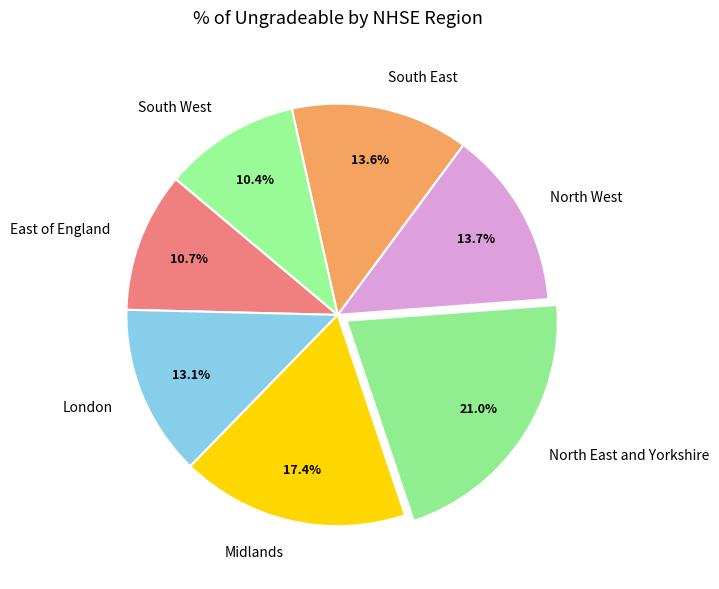

To the nearest percent, what percentage of the pie is East of England?

11%